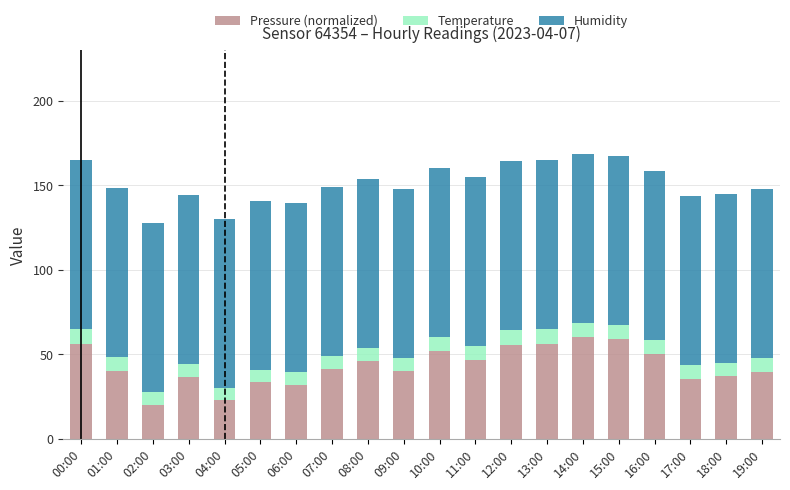

What is the sum of all Pressure (normalized) values?

861.0